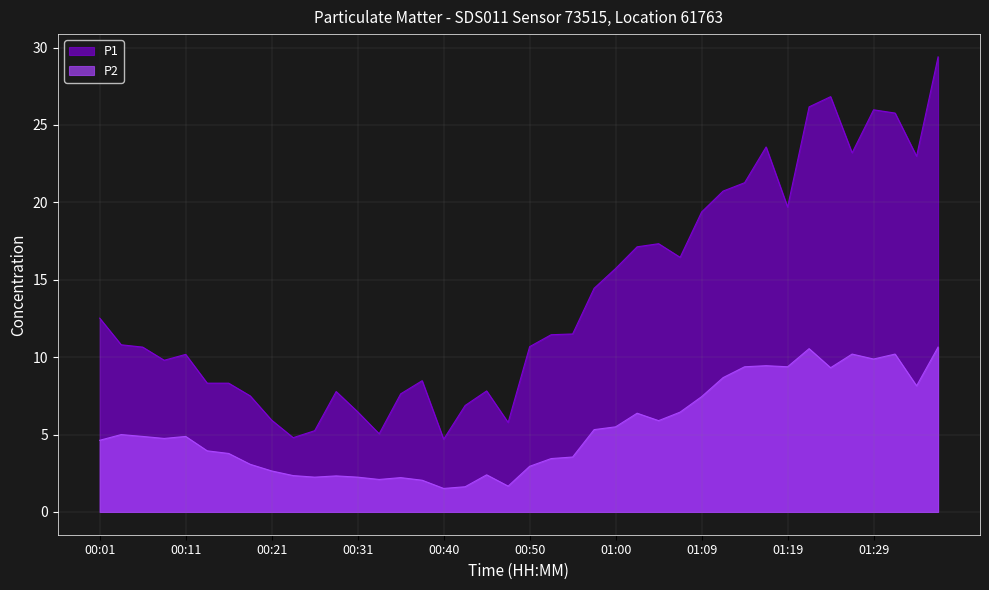

Reading left to right, what are all the values shown in this chart?

P1: 12.5	10.8	10.7	9.8	10.2	8.3	8.3	7.5	5.9	4.8	5.2	7.8	6.5	5.0	7.6	8.5	4.7	6.9	7.8	5.8	10.7	11.4	11.5	14.4	15.7	17.1	17.3	16.4	19.4	20.7	21.3	23.6	19.7	26.2	26.8	23.2	26.0	25.8	23.0	29.4
P2: 4.6	5.0	4.9	4.8	4.9	4.0	3.8	3.1	2.6	2.4	2.2	2.3	2.2	2.1	2.2	2.0	1.5	1.6	2.4	1.7	3.0	3.5	3.5	5.3	5.5	6.4	5.9	6.5	7.5	8.7	9.4	9.4	9.4	10.6	9.3	10.2	9.9	10.2	8.2	10.7